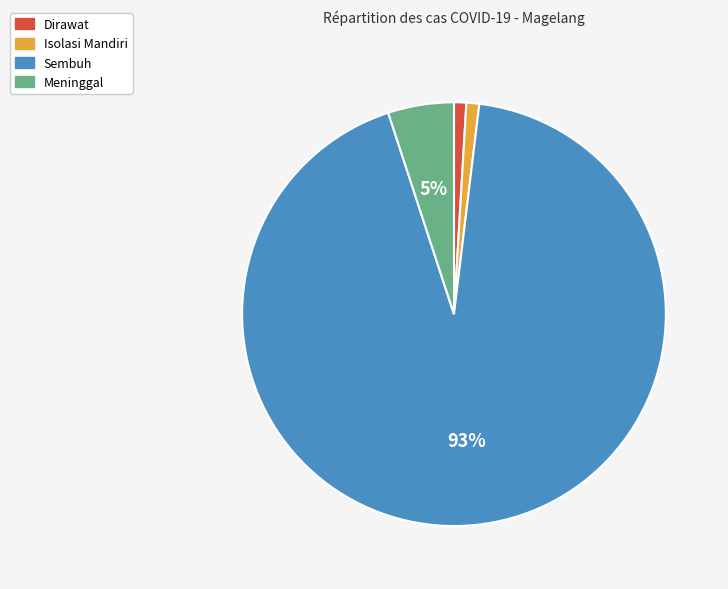

Which slice is the largest?

Sembuh